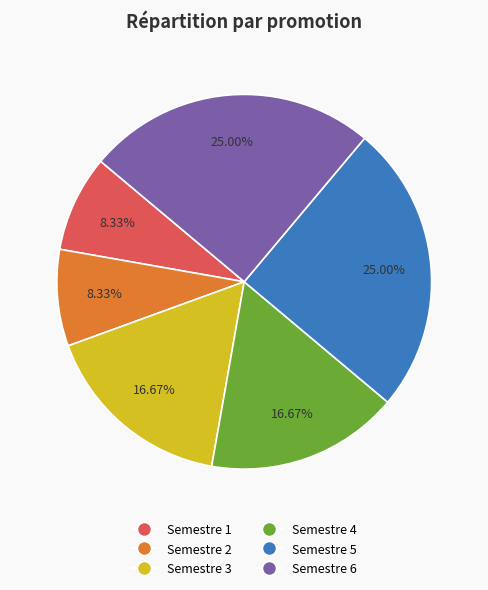

To the nearest percent, what portion does Semestre 2 represent?

8%